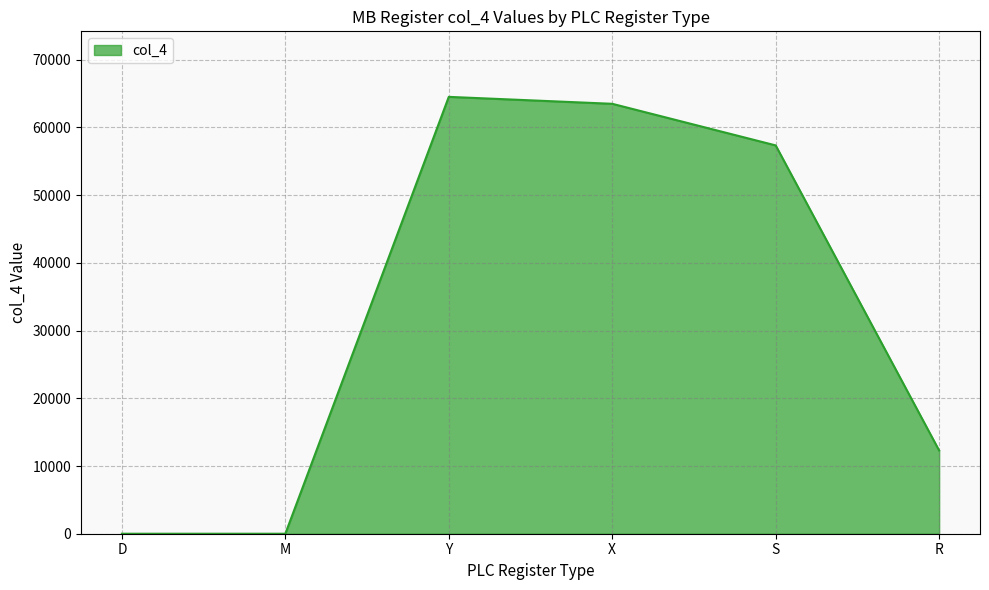

True or false: the data shows 0 at M.

True